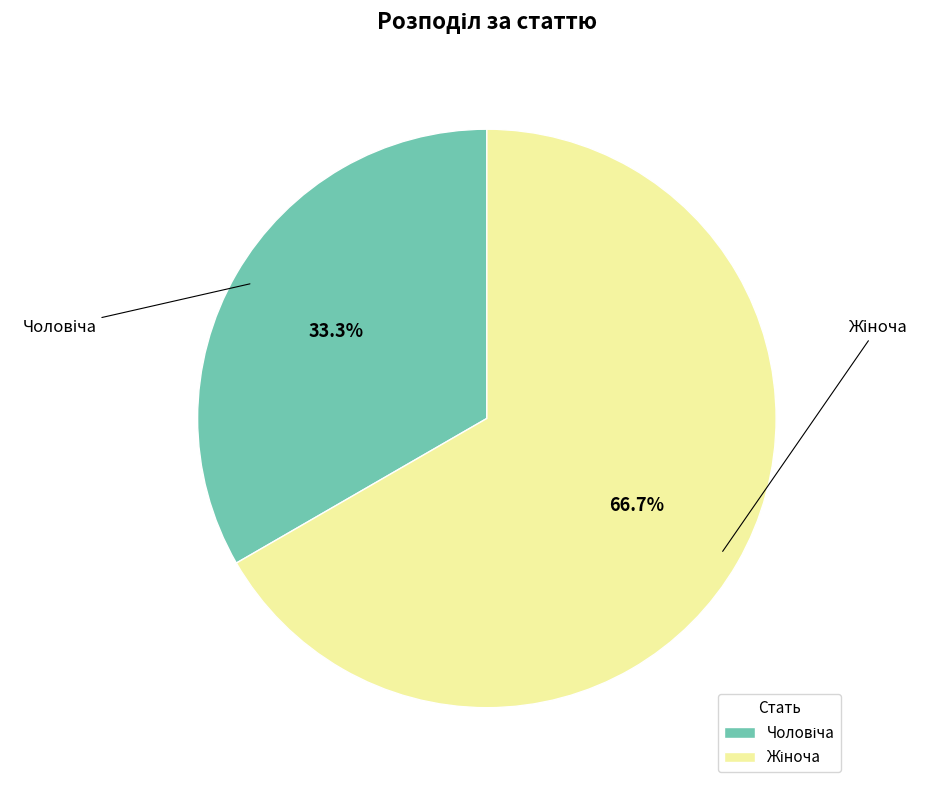

How many slices are in this pie chart?

2